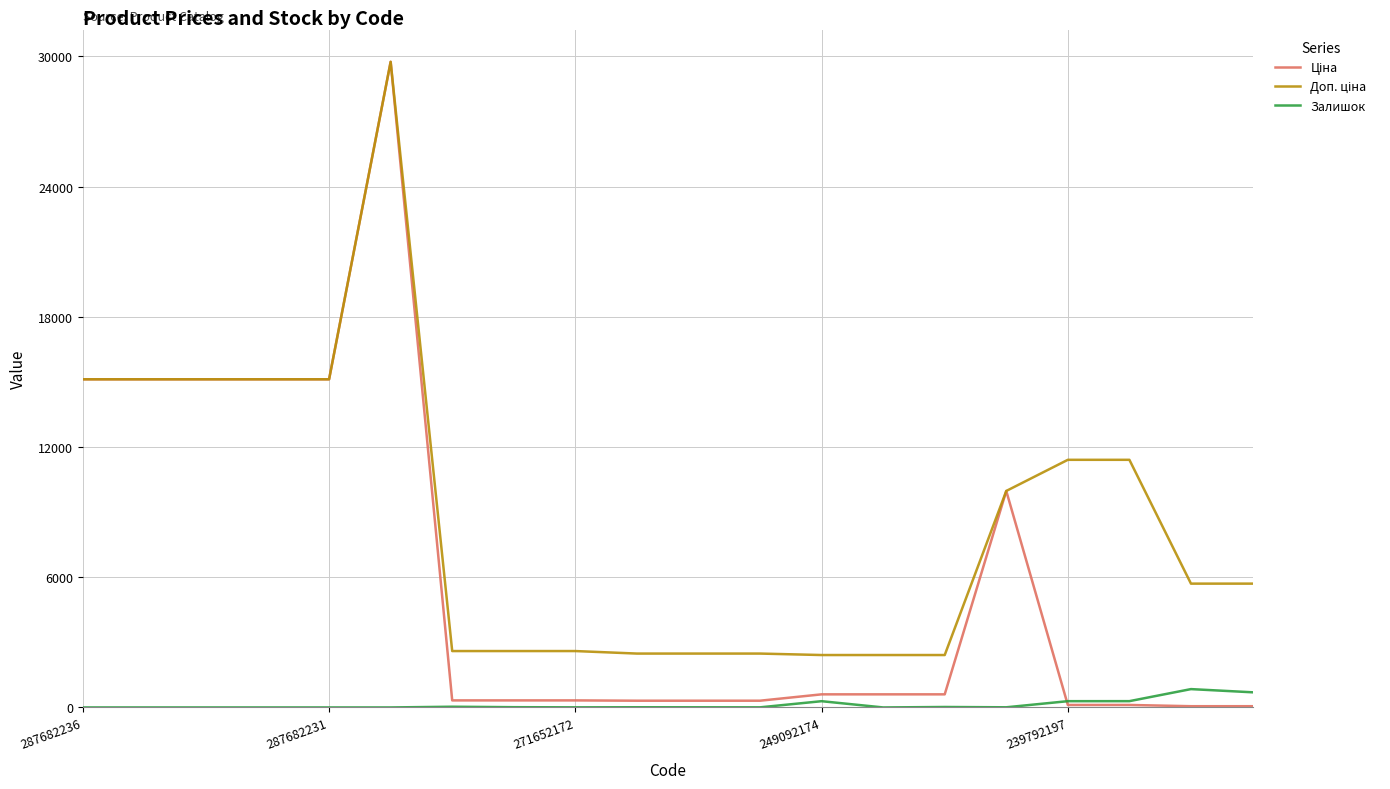

Which category has the highest value across all series?

5